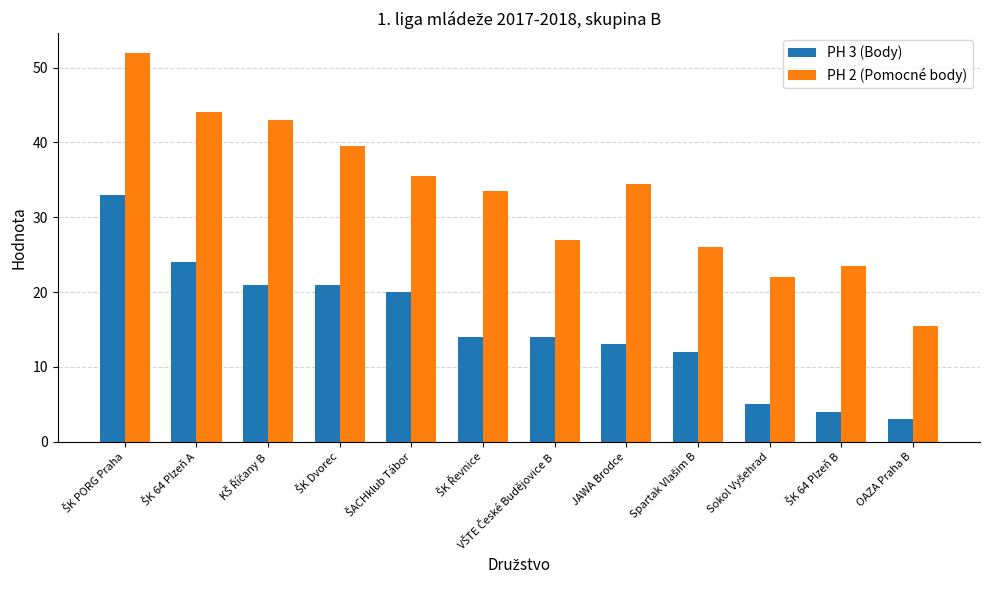

What is the difference between the maximum and second lowest values in the PH 3 (Body) series?

29.0